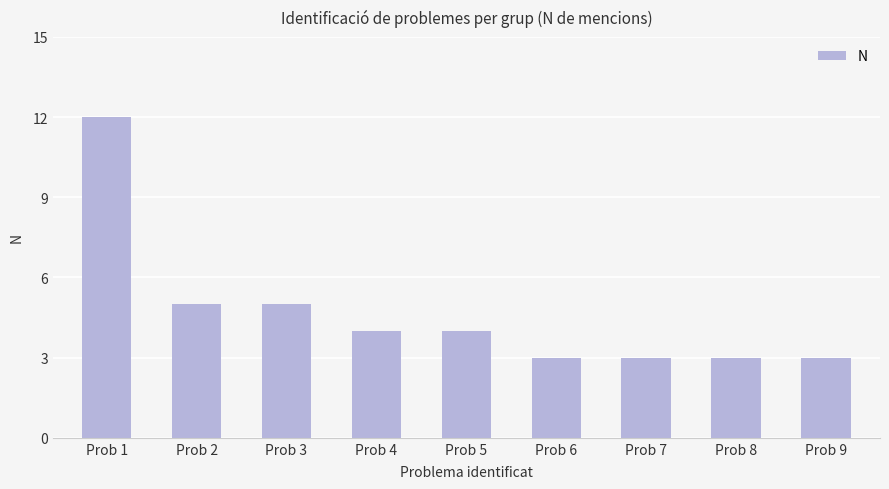

How many categories are shown in the chart?

9